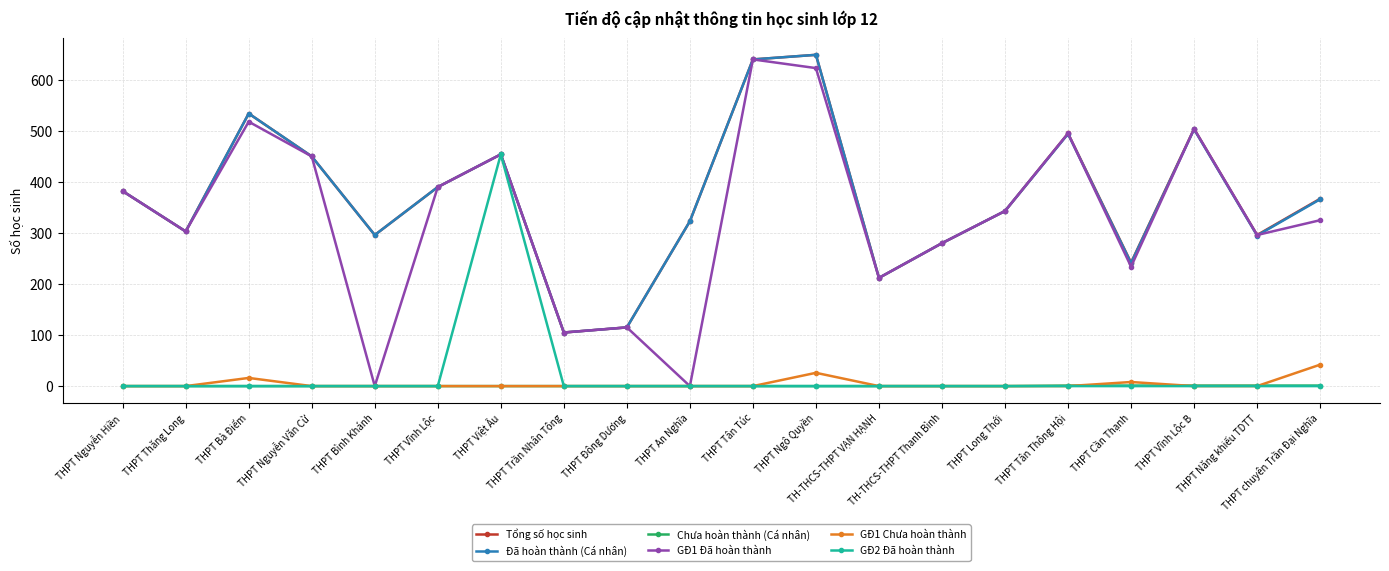

Which series has the largest range (max minus min)?

GĐ1 Đã hoàn thành